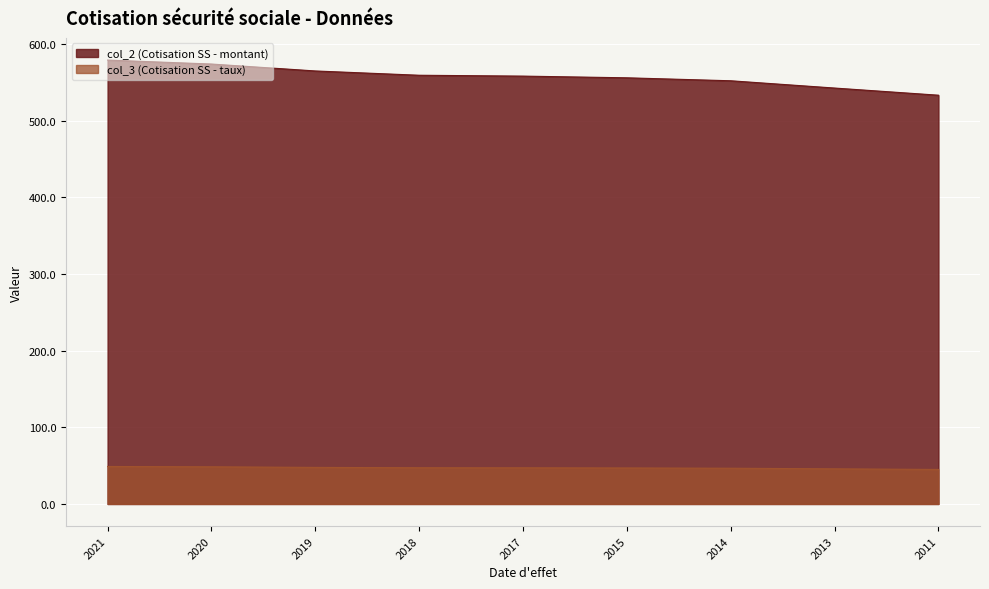

Rank the series by their maximum value, from lowest to highest.

col_3 (Cotisation SS - taux), col_2 (Cotisation SS - montant)